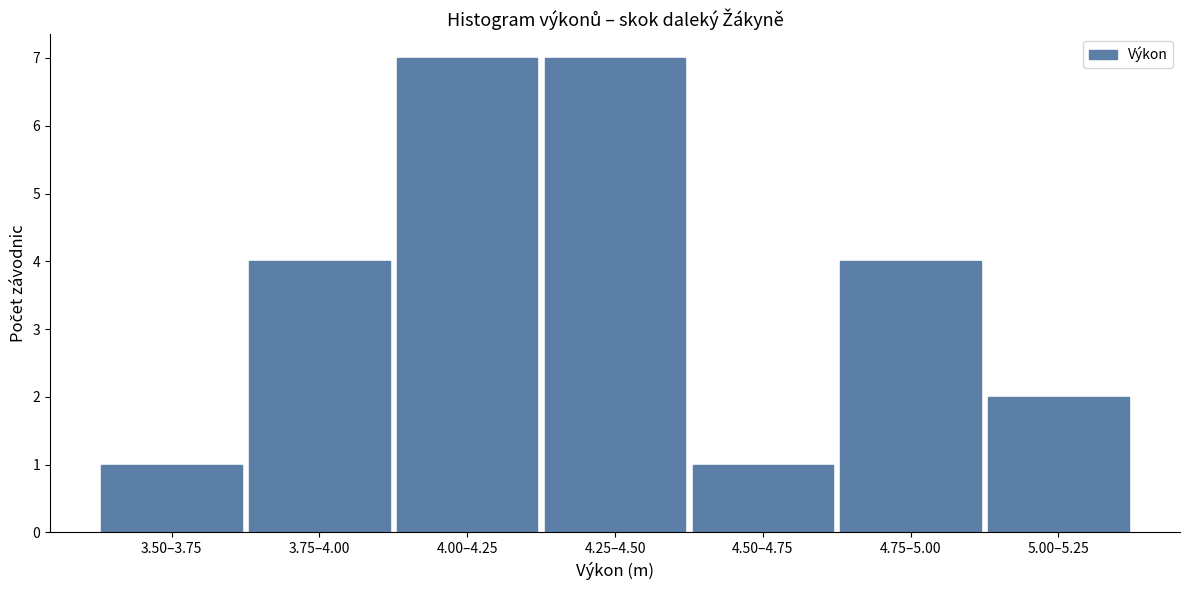

Reading left to right, what are all the values shown in this chart?

1	4	7	7	1	4	2